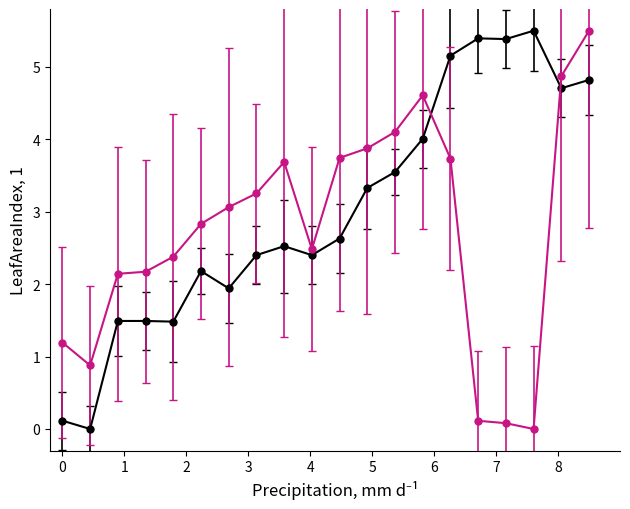

Does the chart display data point markers on the line(s)?

Yes